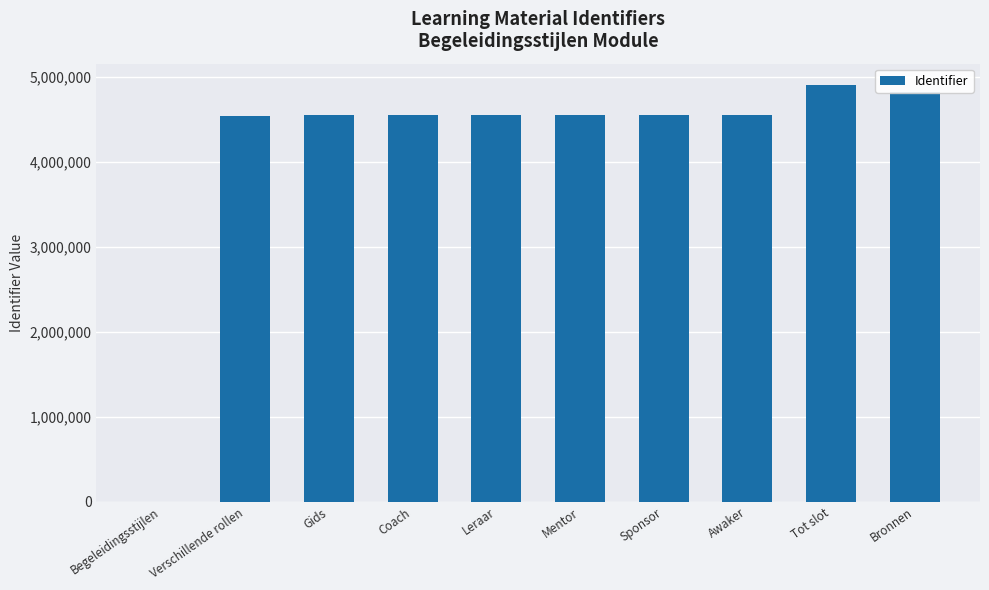

The value at Awaker is 2956174. True or false?

False